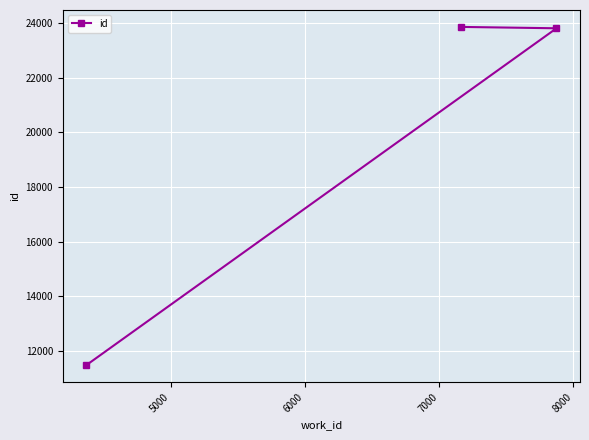

What is the sum of all values?

59151